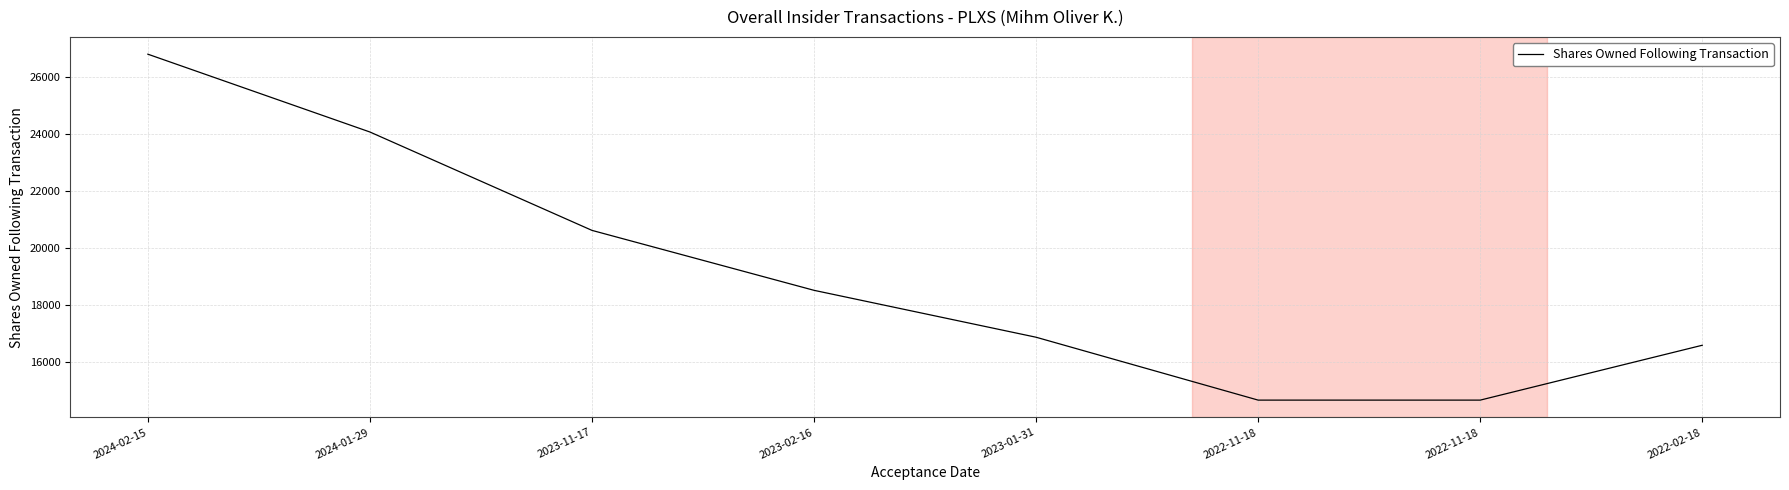

What is the change in value from 2023-02-16 to 2023-01-31?

-1645